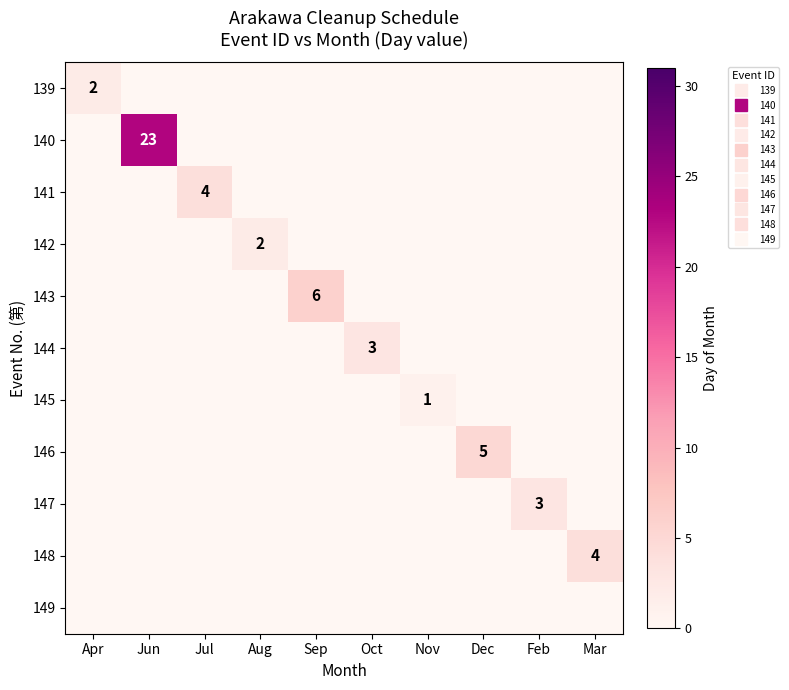

Is it true that 147 equals 0 at Mar?

True